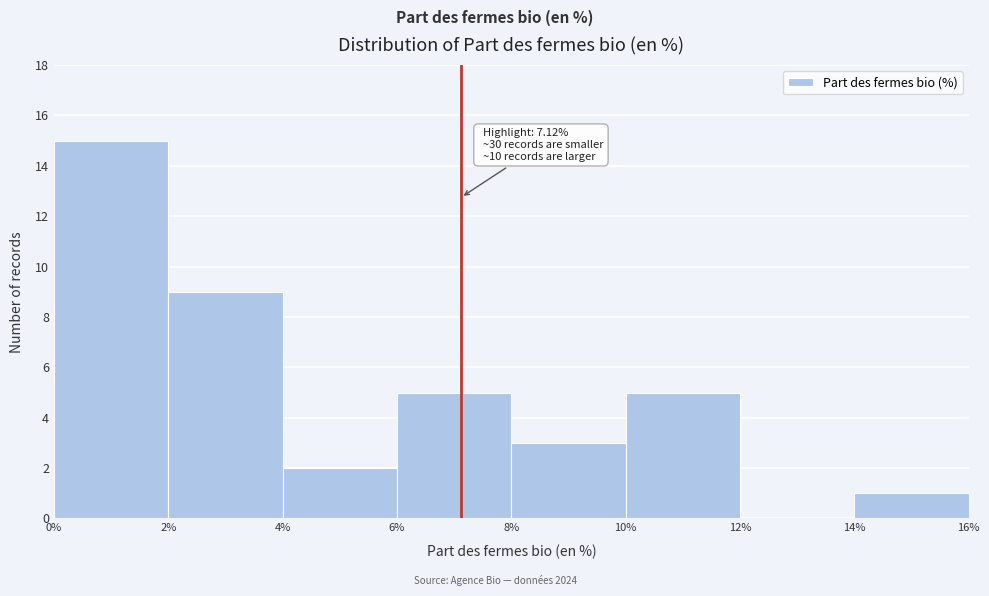

Which range on the x-axis has the tallest bar?

0% to 2%